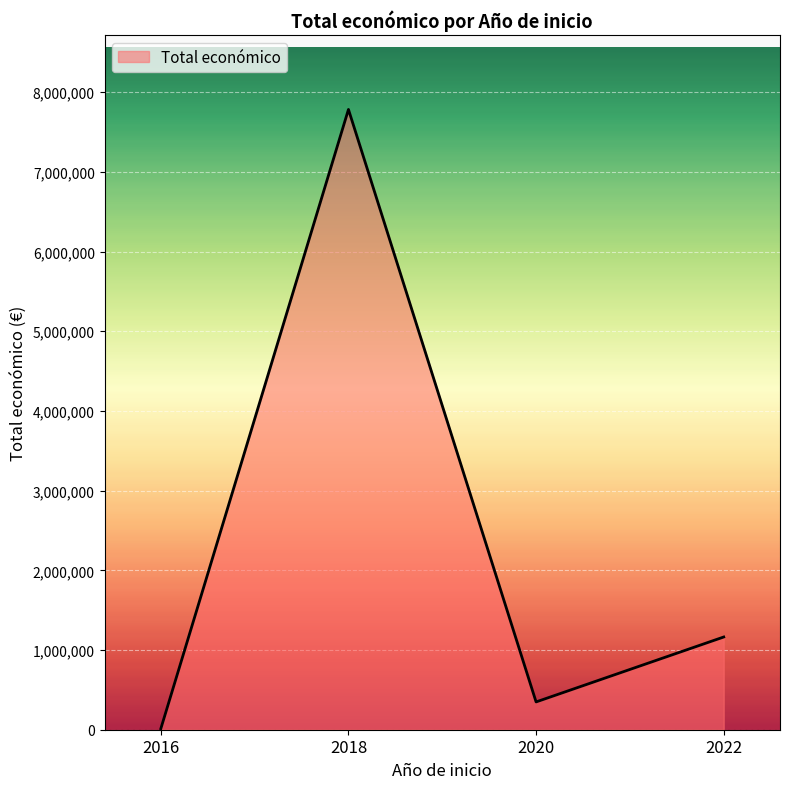

Where is the first local maximum?

2018